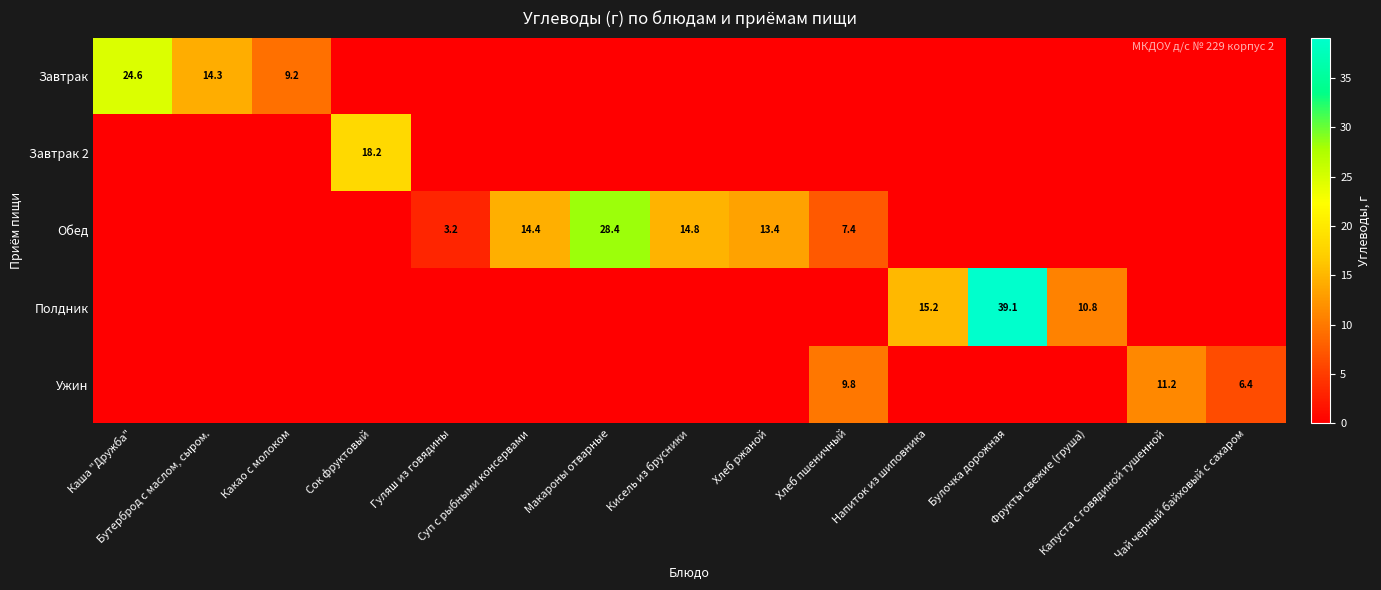

Which series has the largest range (max minus min)?

Полдник